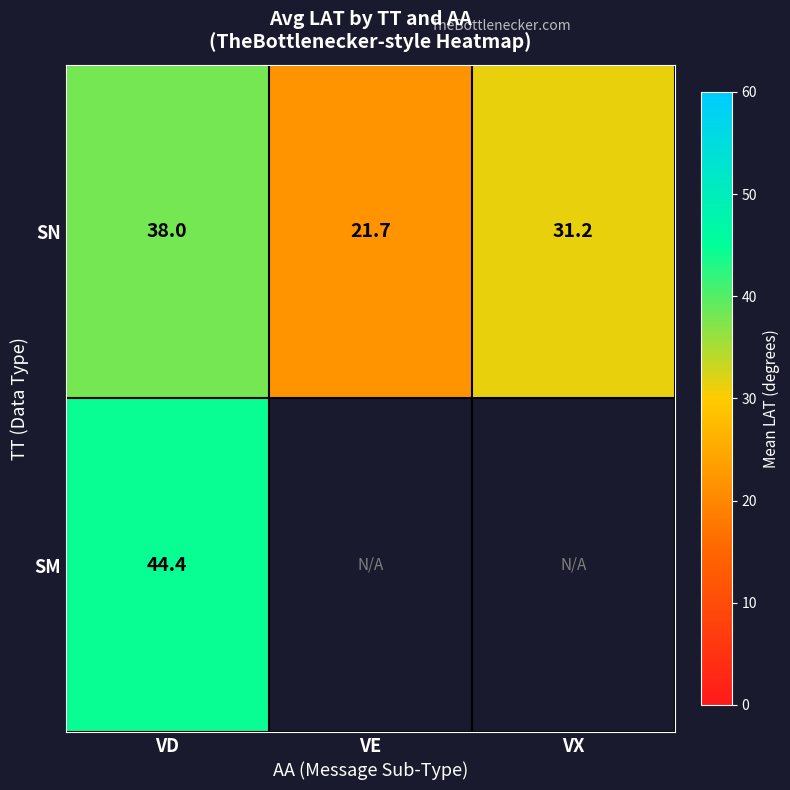

At which label does SN reach its minimum?

VE